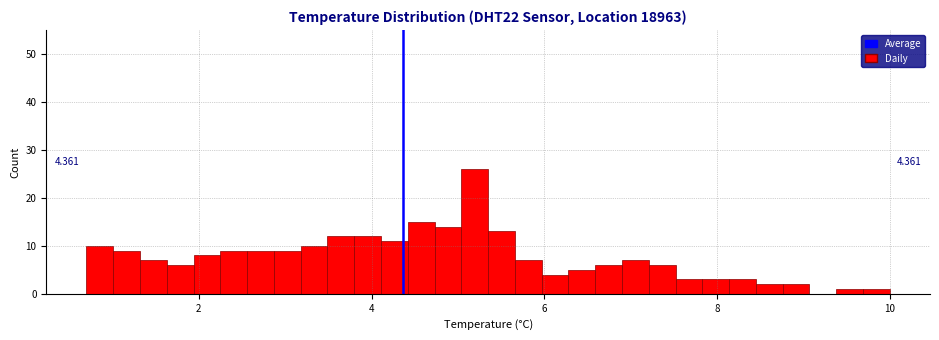

Read against the x-axis, roughly where is the centre of the tallest bar?

5.2